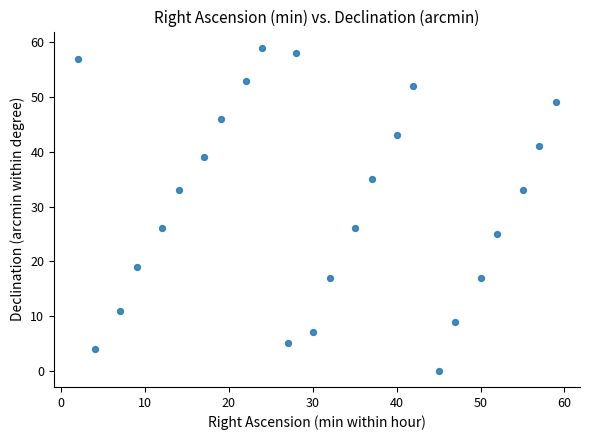

What is the range of X values (max minus min)?

57